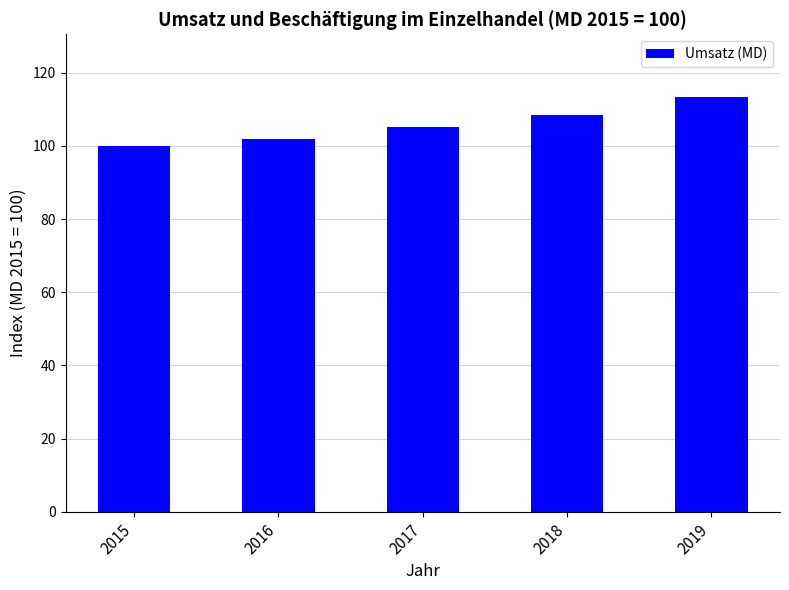

Approximately how many times larger is the value at 2018 compared to 2016?

1.1